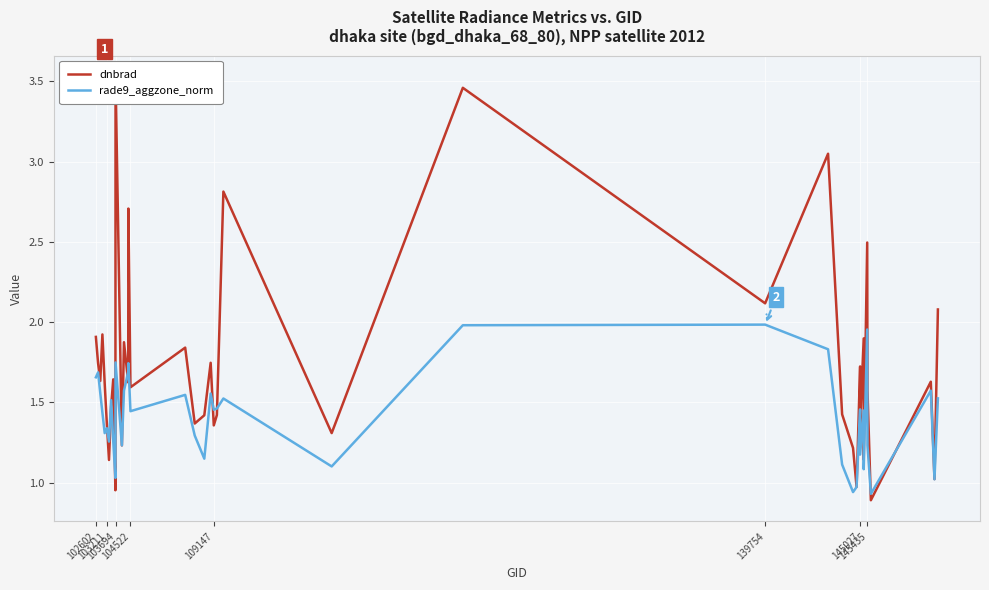

What are all the series names shown in the legend?

dnbrad, rade9_aggzone_norm